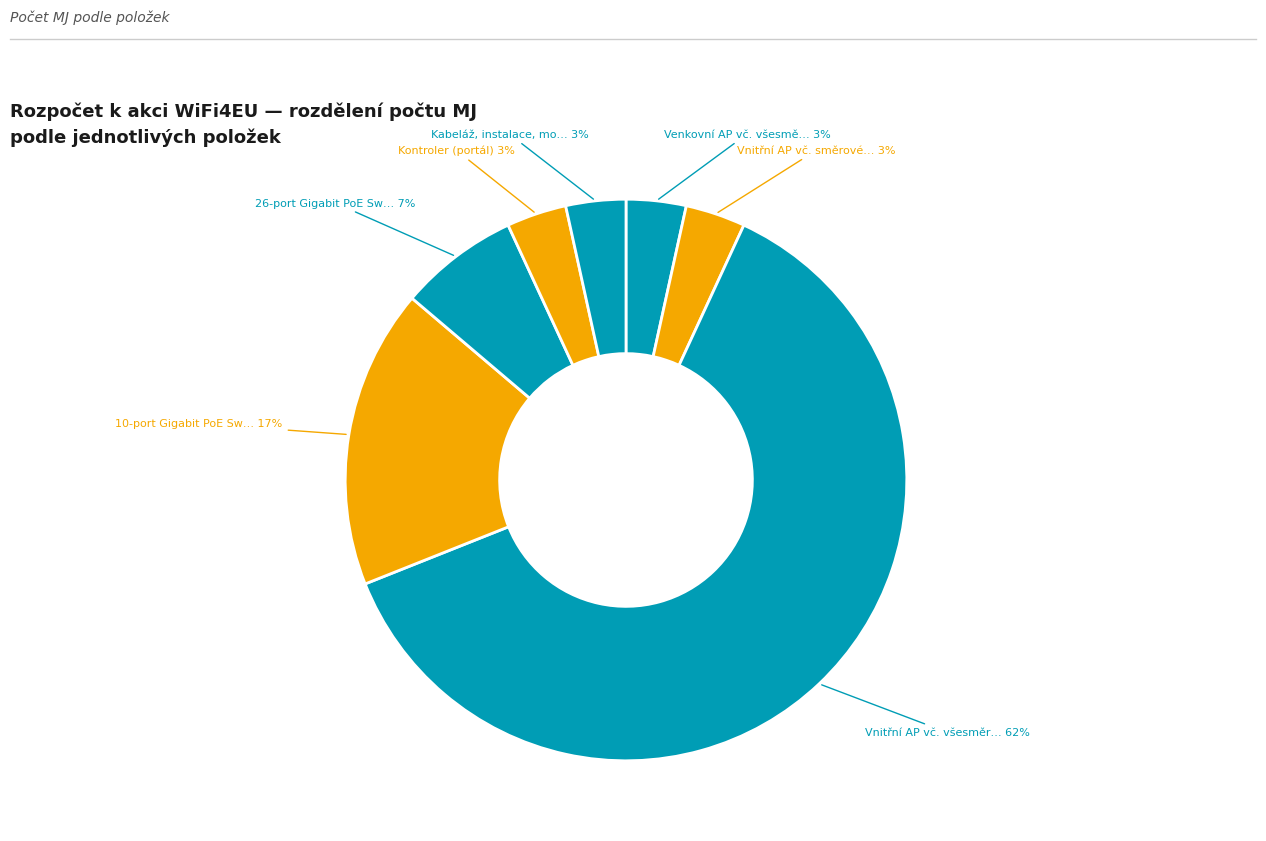

Count the number of slices in the pie.

7